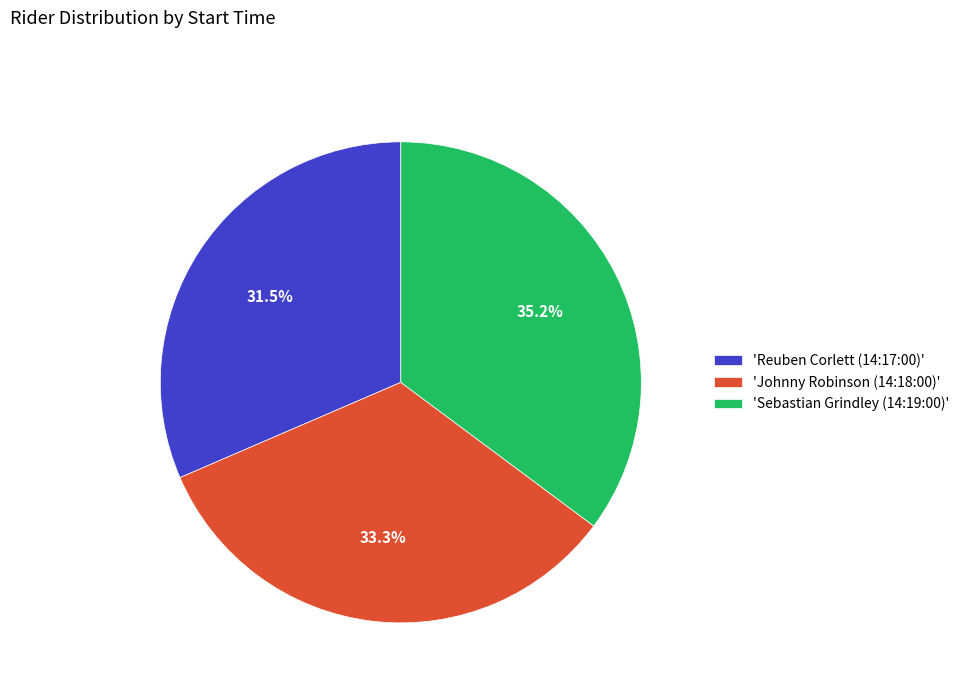

Count the number of slices in the pie.

3